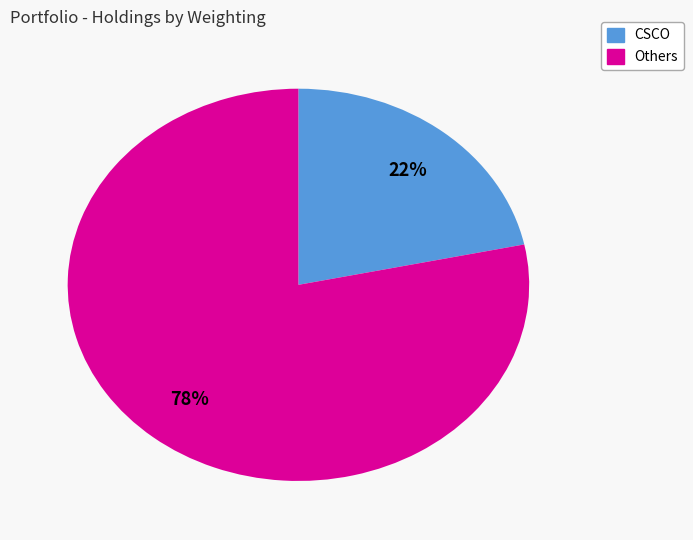

Does any single category account for the majority?

Yes